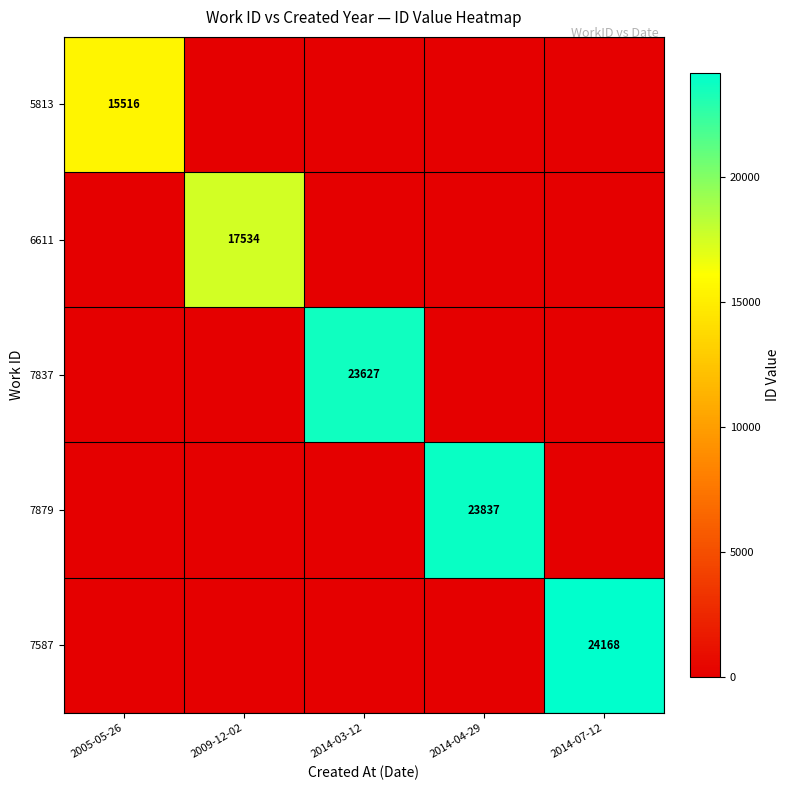

What is the difference between the highest and lowest values at 2014-04-29?

23837